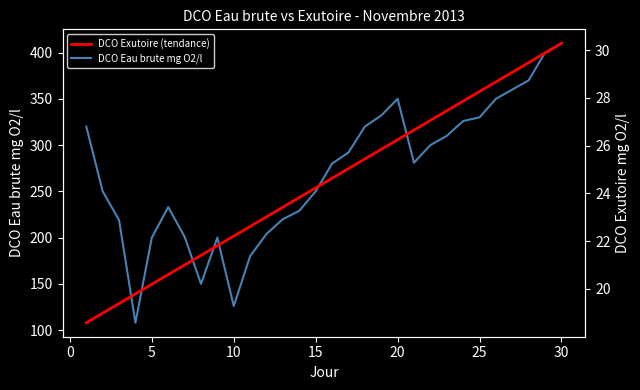

How many values in the DCO Eau brute mg O2/l series exceed 281?

14